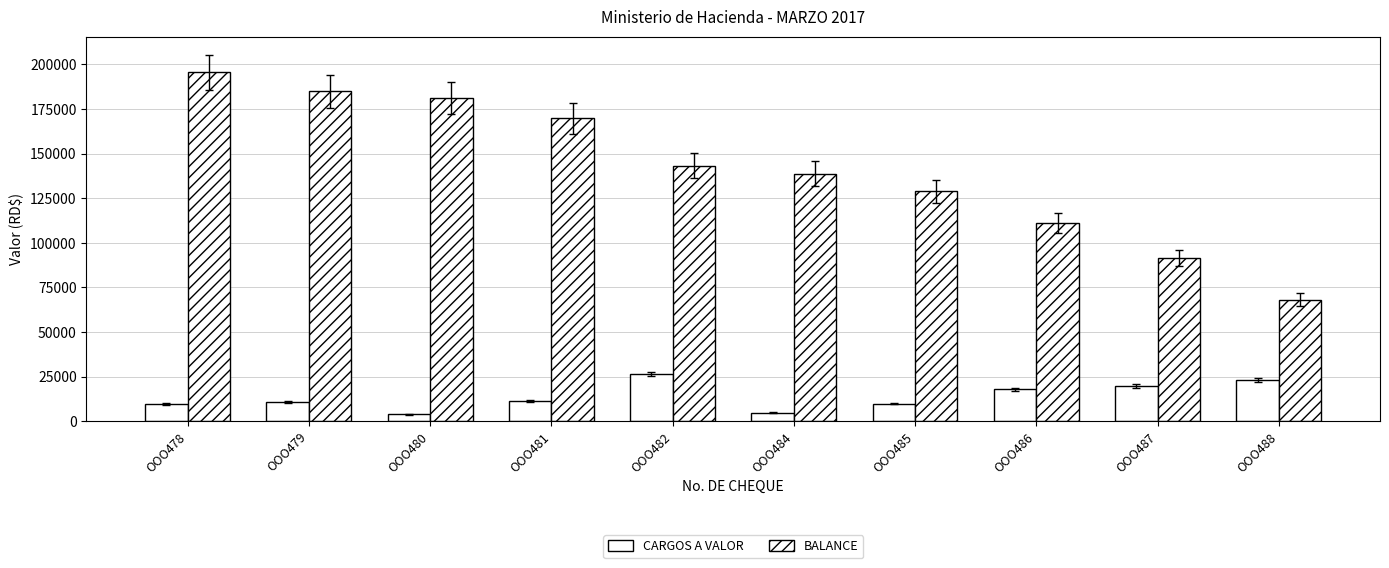

Which category has the lowest value across all series?

OOO480